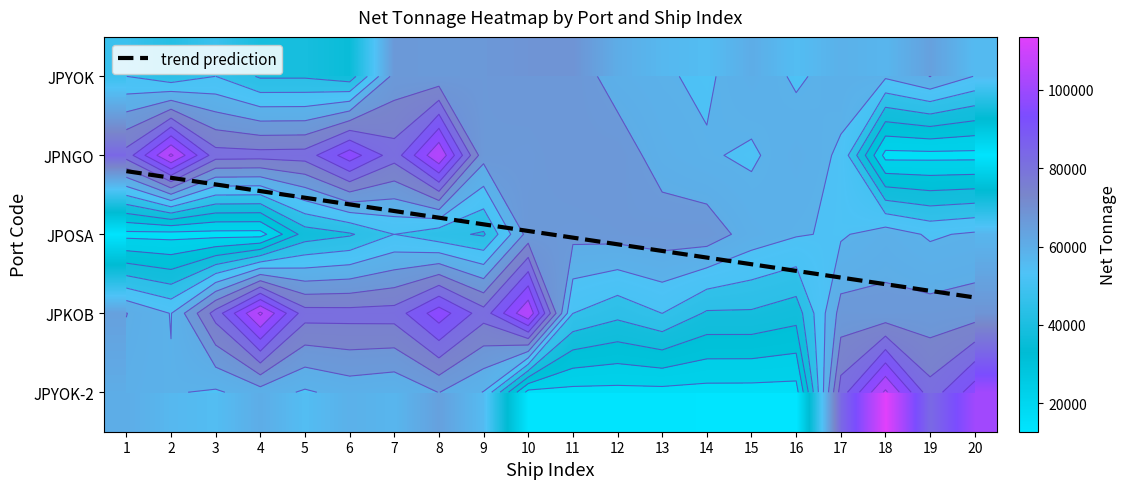

The value of JPYOK-2 at 17 is 83512. True or false?

True